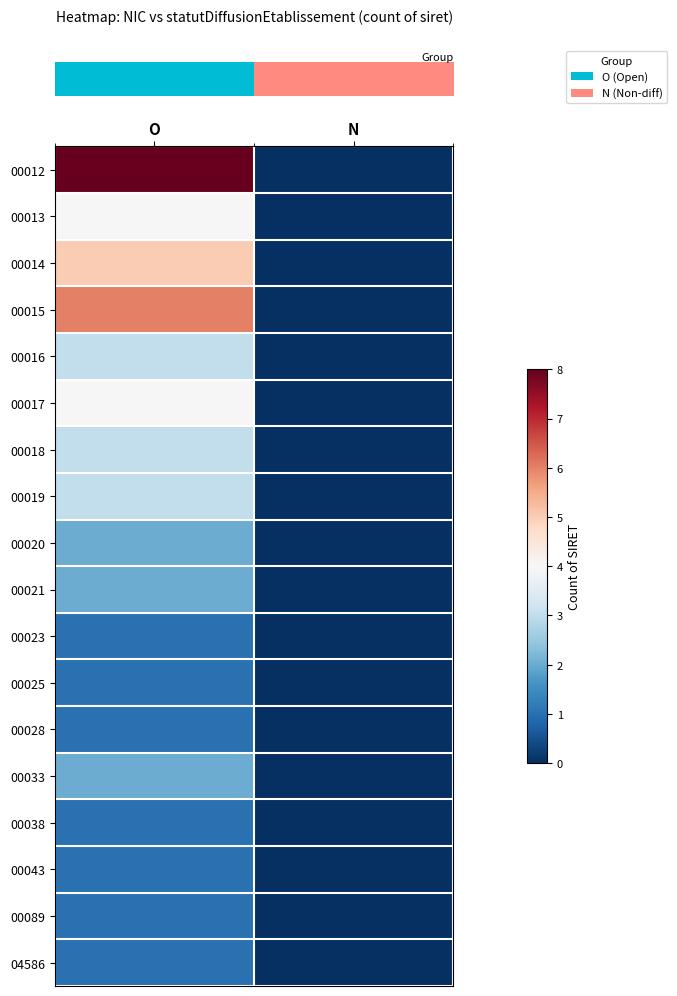

Which category has the highest value across all series?

O